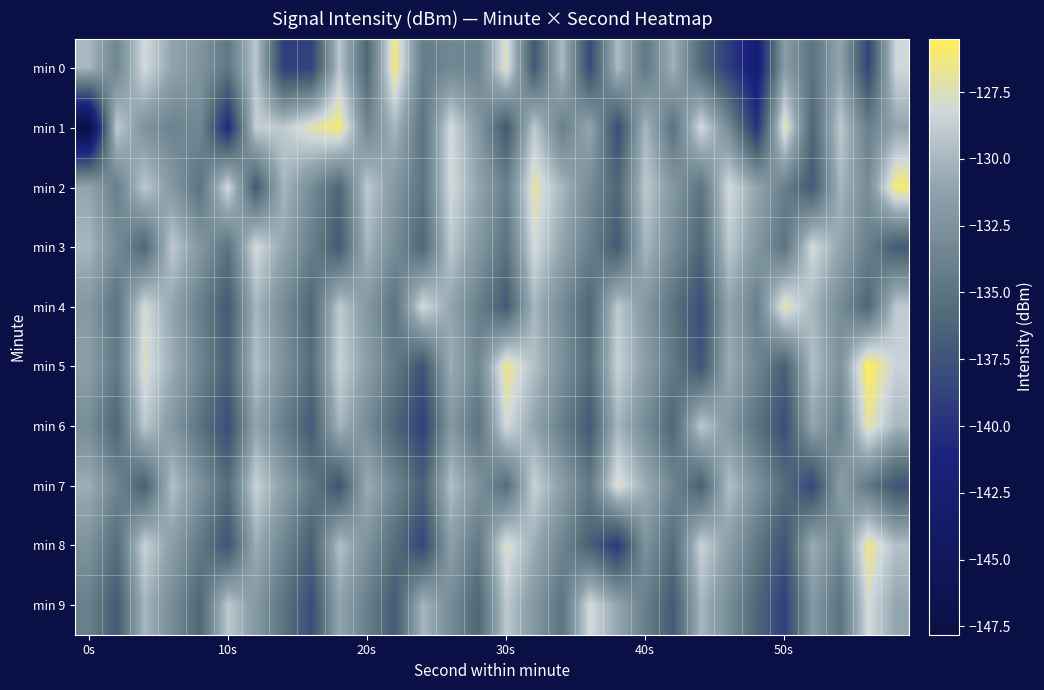

Rank the series by their maximum value, from lowest to highest.

min 3, min 9, min 7, min 4, min 6, min 8, min 0, min 1, min 2, min 5